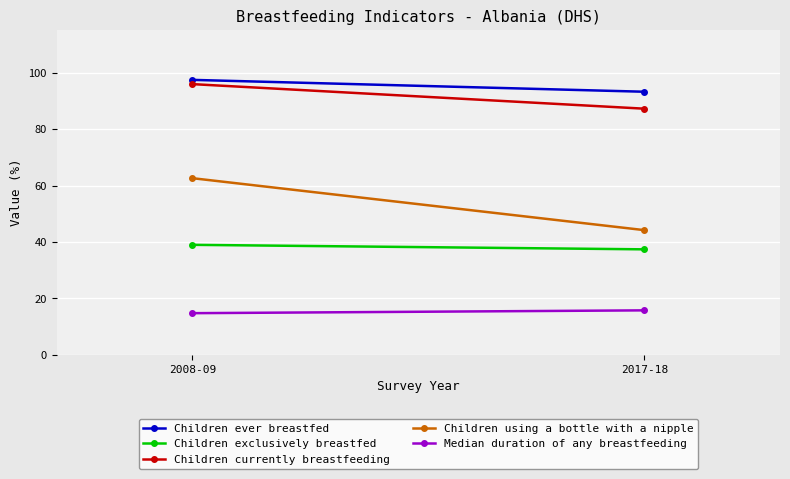

Count the Children exclusively breastfed values in the range 37 to 39.

2